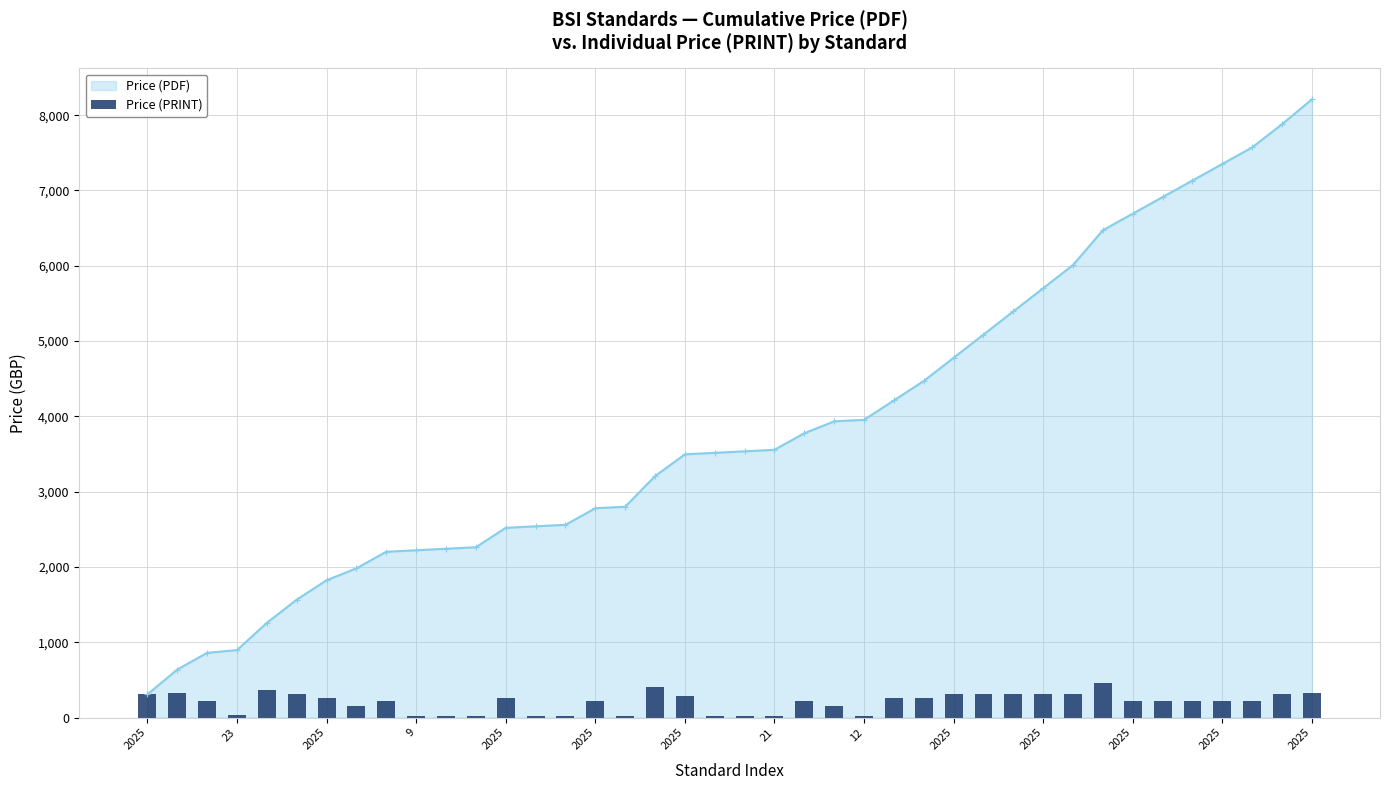

Which has a higher value, 37 or 31?

31